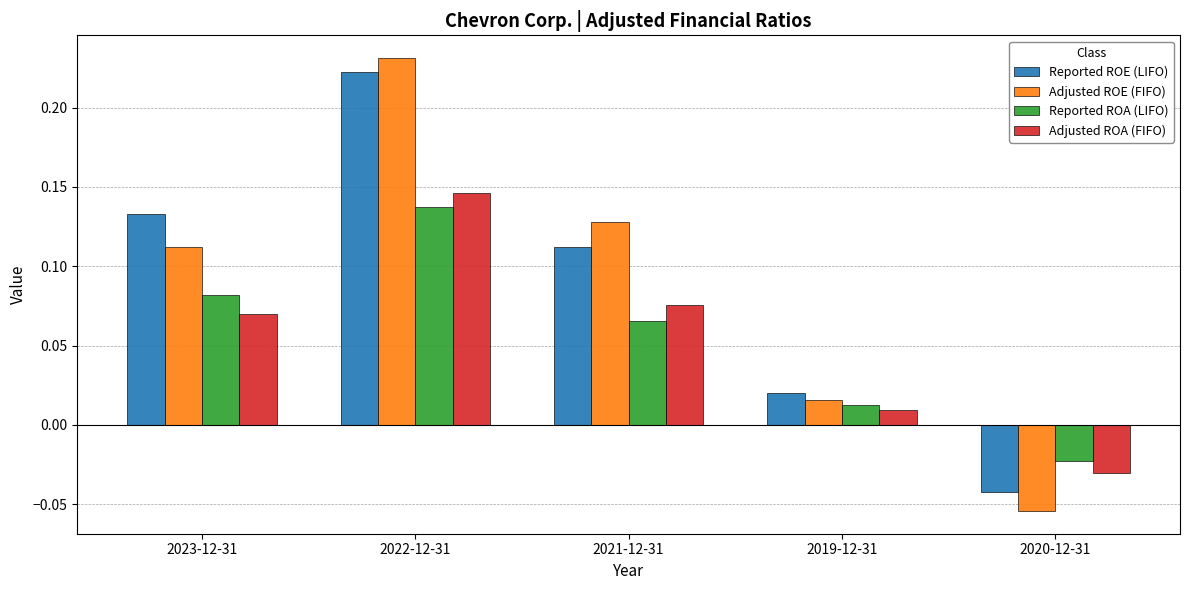

List the series in order of their peak value, lowest first.

Reported ROA (LIFO), Adjusted ROA (FIFO), Reported ROE (LIFO), Adjusted ROE (FIFO)